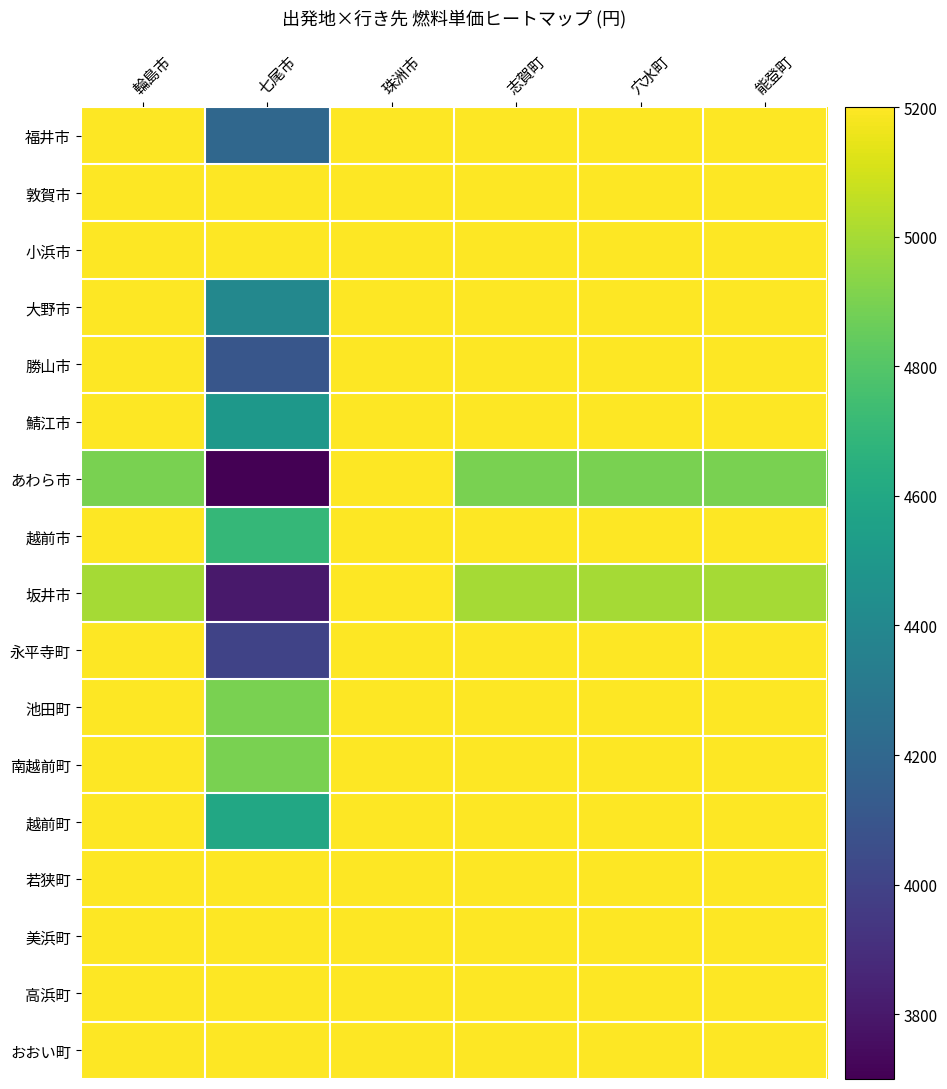

What is the spread (max minus min) of values at 輪島市?

300